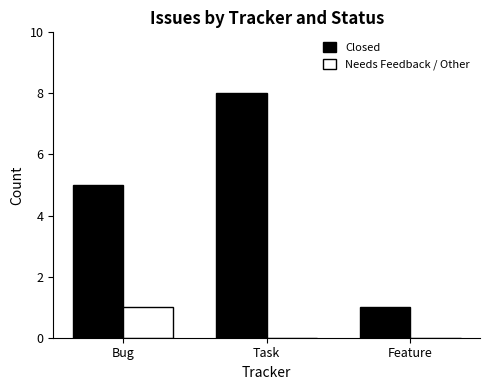

What is the spread (max minus min) of values at Bug?

4